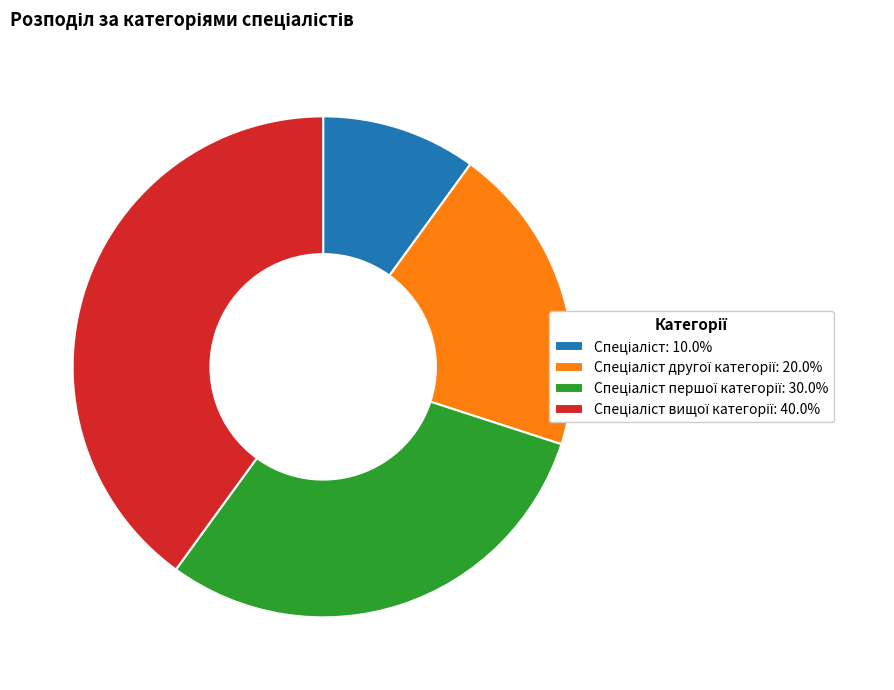

Is there a majority slice in this chart?

No